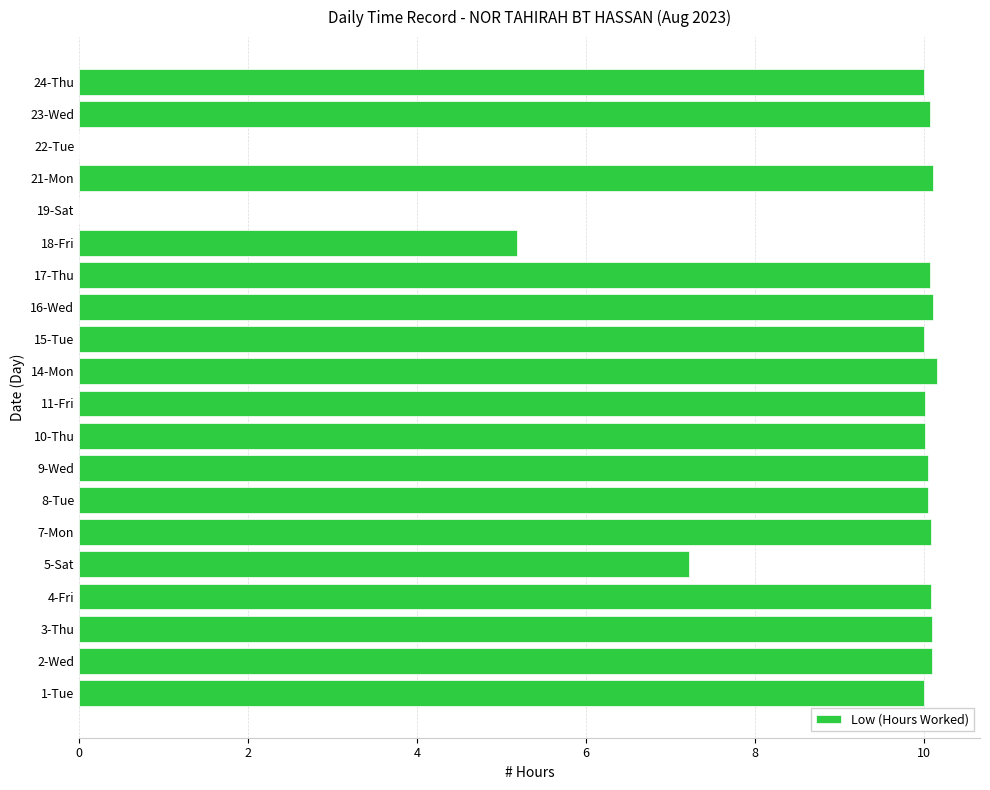

True or false: the data shows 10.0 at 24-Thu.

True